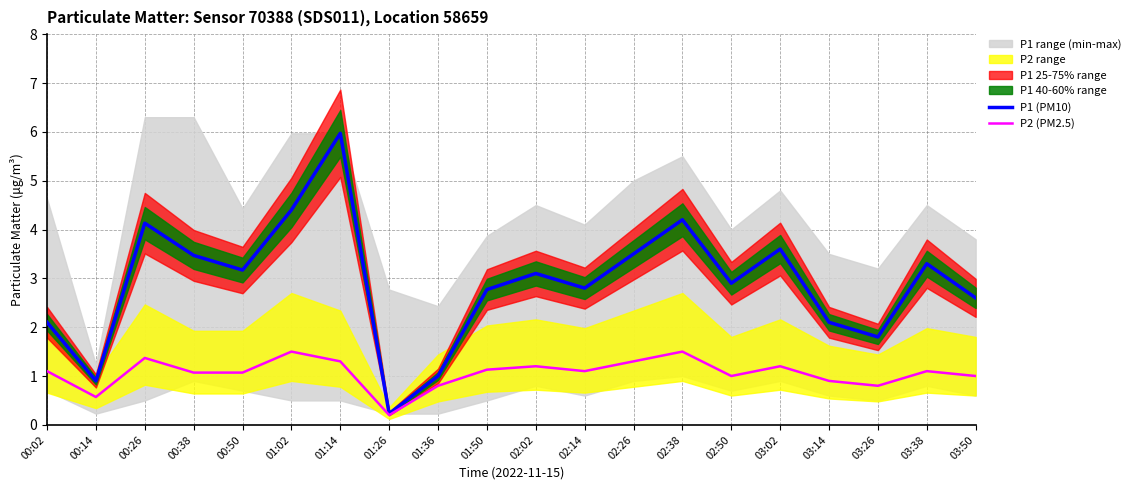

True or false: P1 (PM10) has a value of 2.8 at 01:50.

True